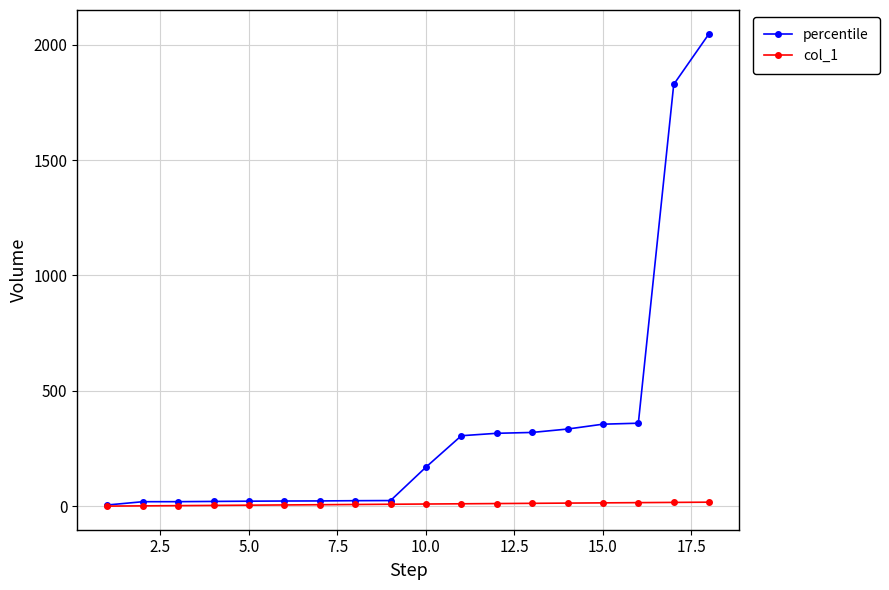

Which series has the widest spread of values?

percentile